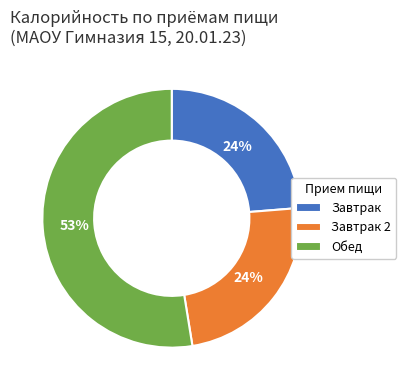

Between Завтрак 2 and Обед, which is larger?

Обед